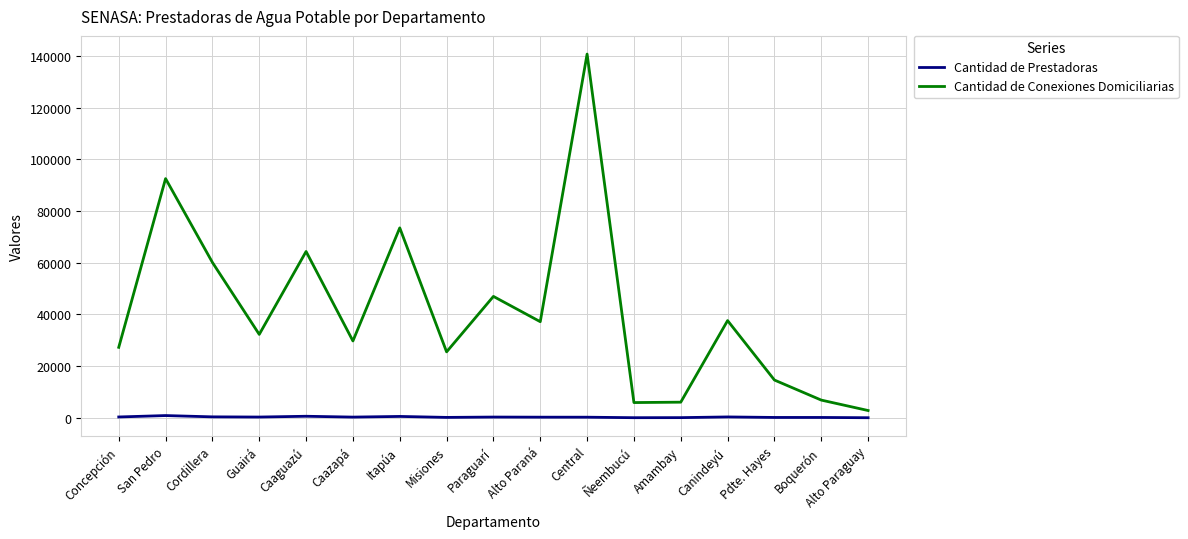

True or false: Cantidad de Conexiones Domiciliarias and Cantidad de Prestadoras cross at least once.

False